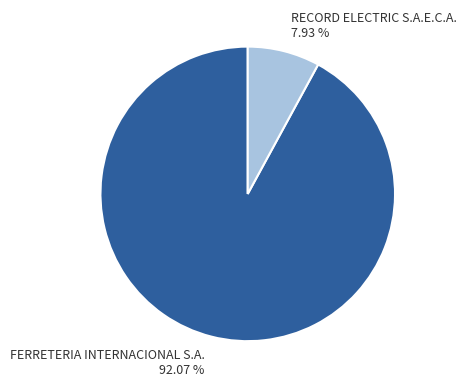

Which category has the smallest portion of the pie?

RECORD ELECTRIC S.A.E.C.A.